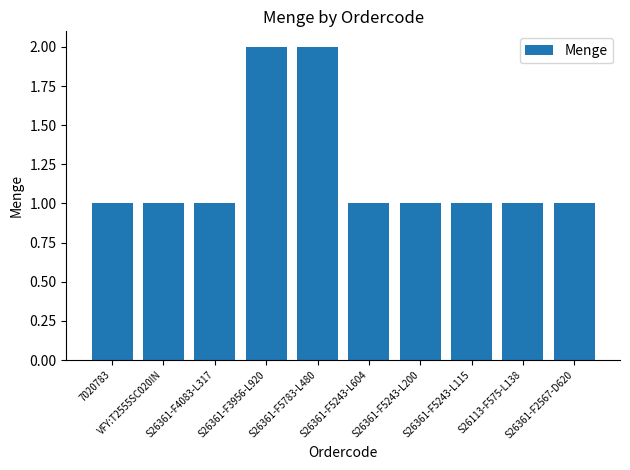

How many values are between 1 and 2?

10